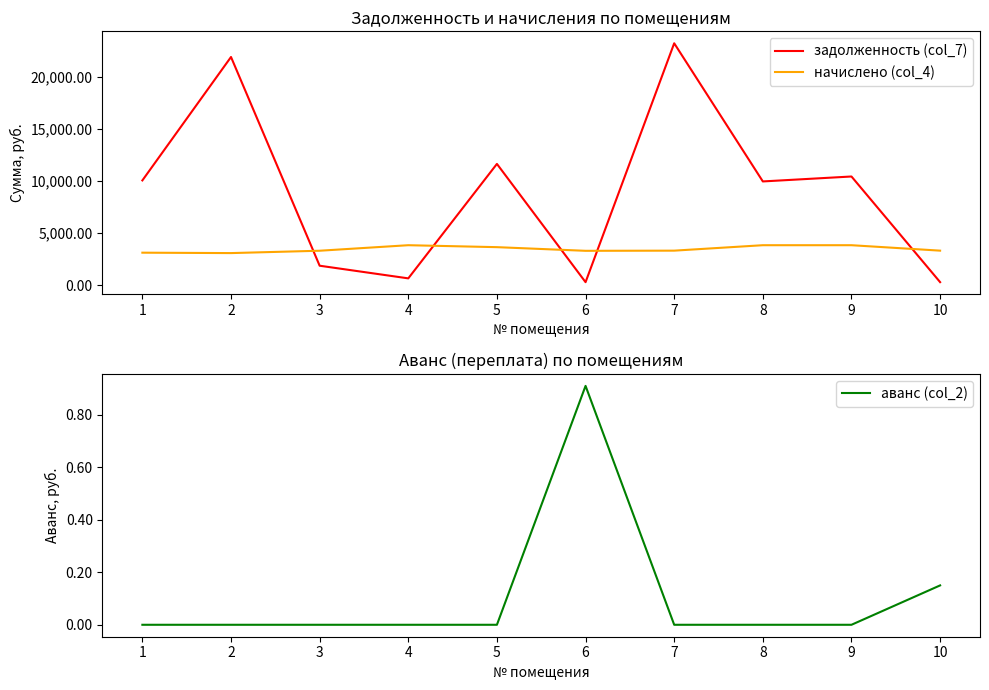

Where does the задолженность (col_7) series first go above 10045?

1